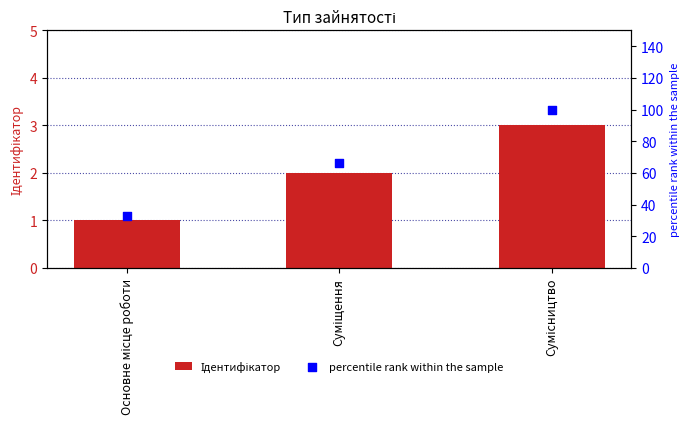

At how many categories does at least one series exceed 20?

3